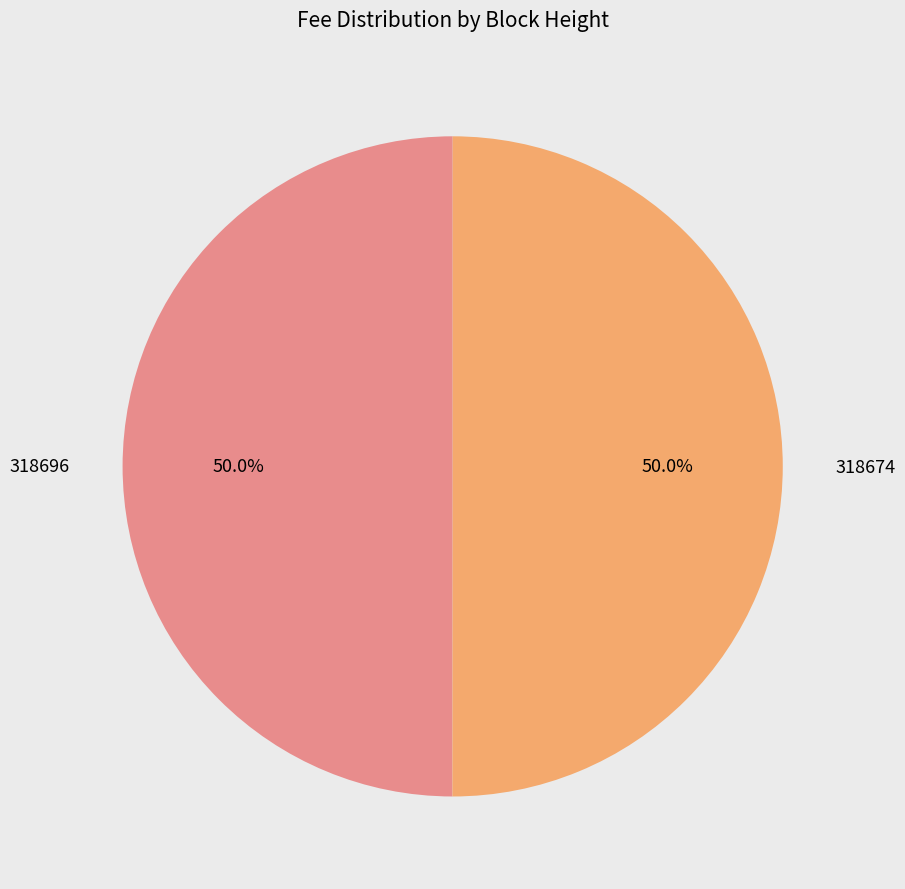

How many segments does this pie chart have?

2